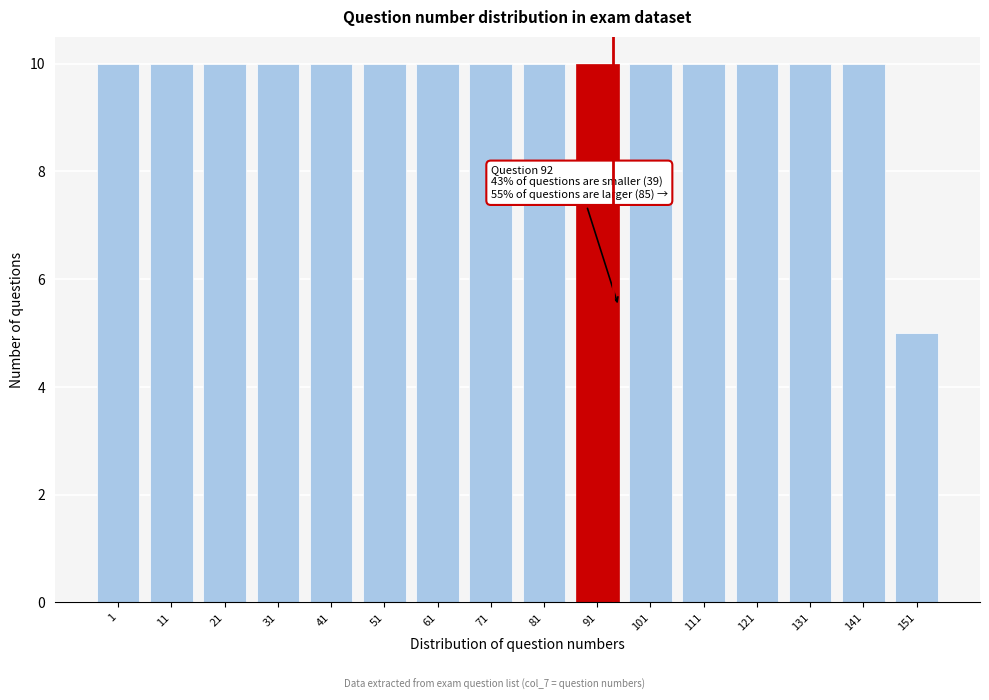

Reading left to right, list all the values displayed in this chart.

1=10	11=10	21=10	31=10	41=10	51=10	61=10	71=10	81=10	91=10	101=10	111=10	121=10	131=10	141=10	151=5